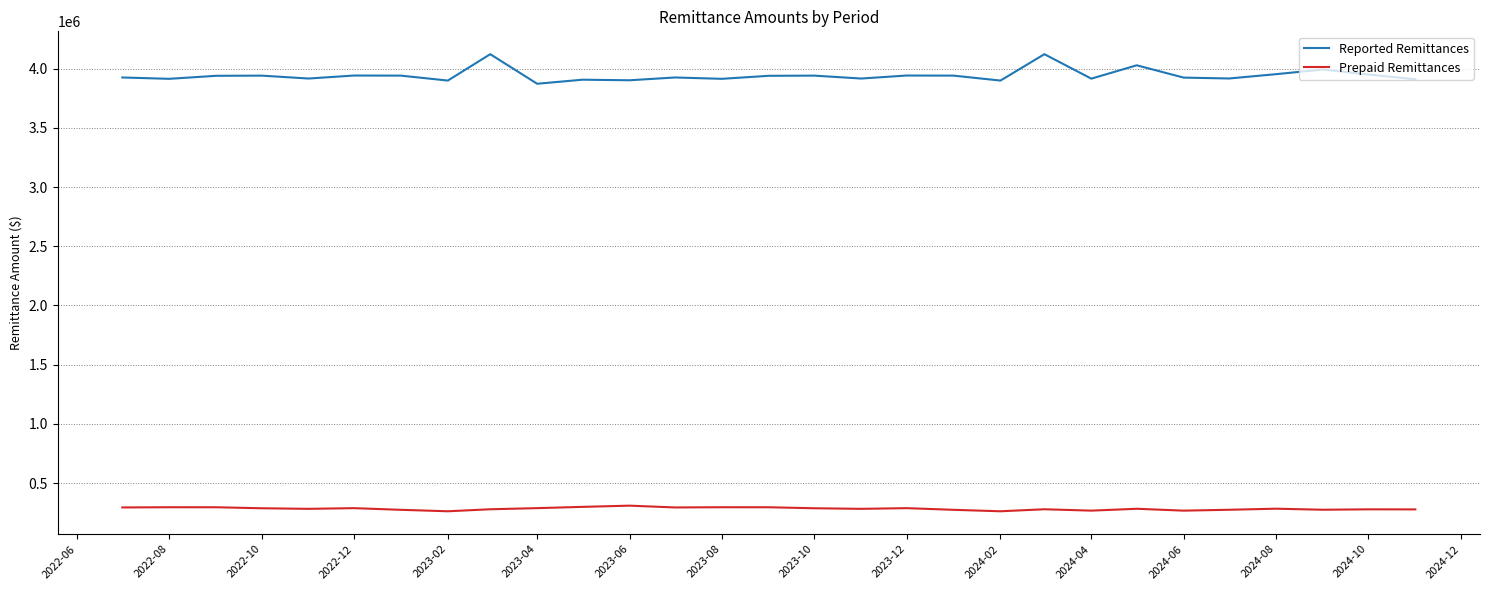

How many lines are shown in the chart?

2